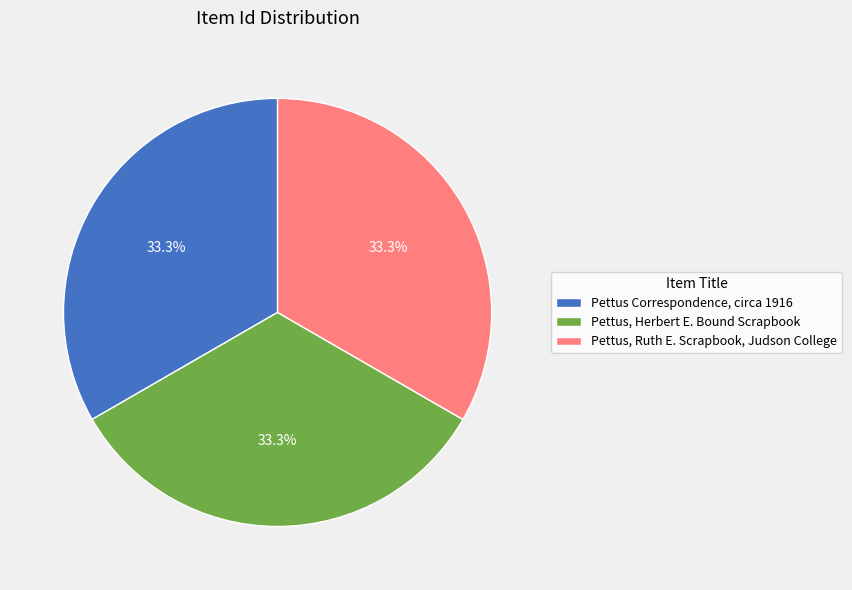

What is the ratio of the value at Pettus, Ruth E. Scrapbook, Judson College to the value at Pettus Correspondence, circa 1916?

1.0